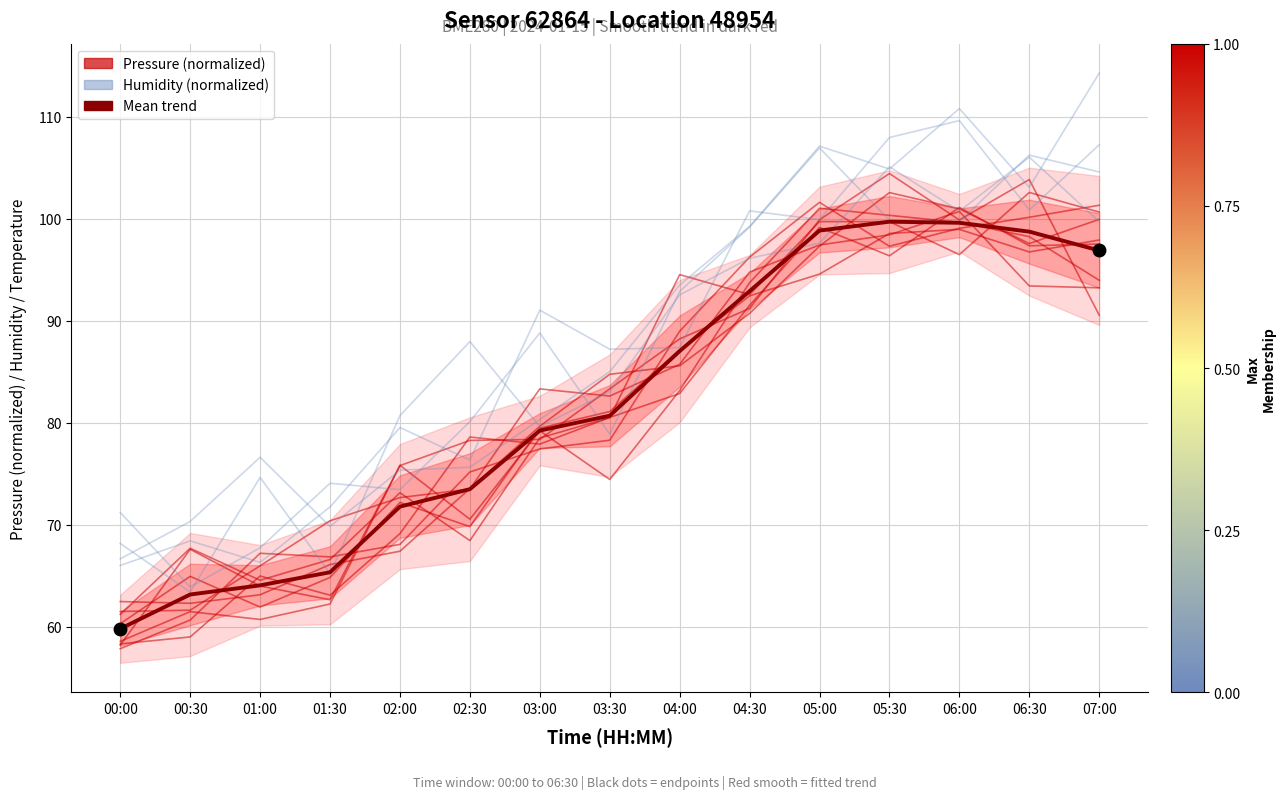

True or false: pressure has a value of 61.5 at 00:00.

True